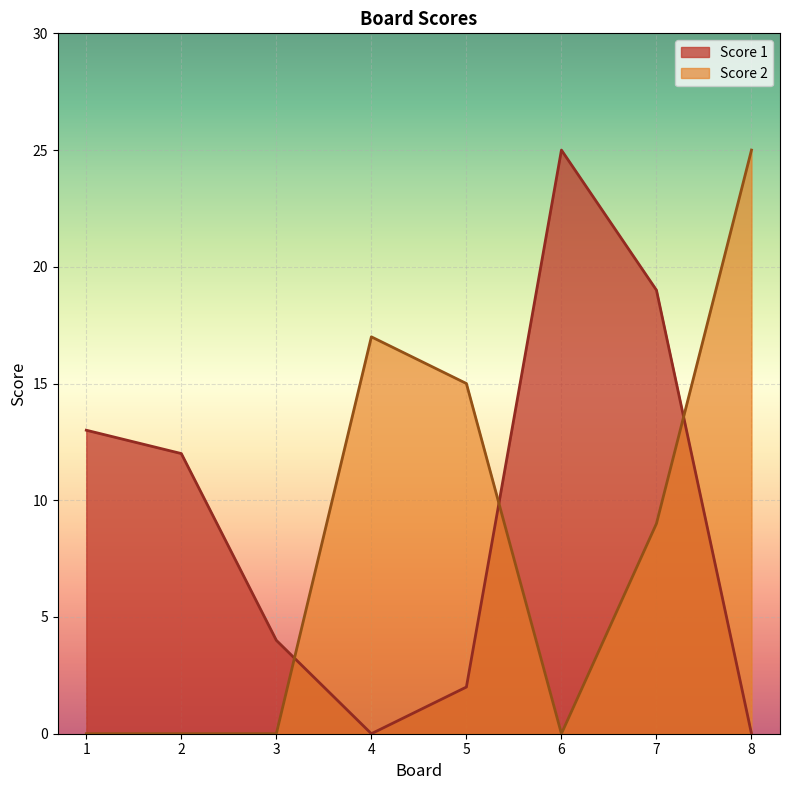

Rank the series by their average value, from highest to lowest.

Score 1, Score 2